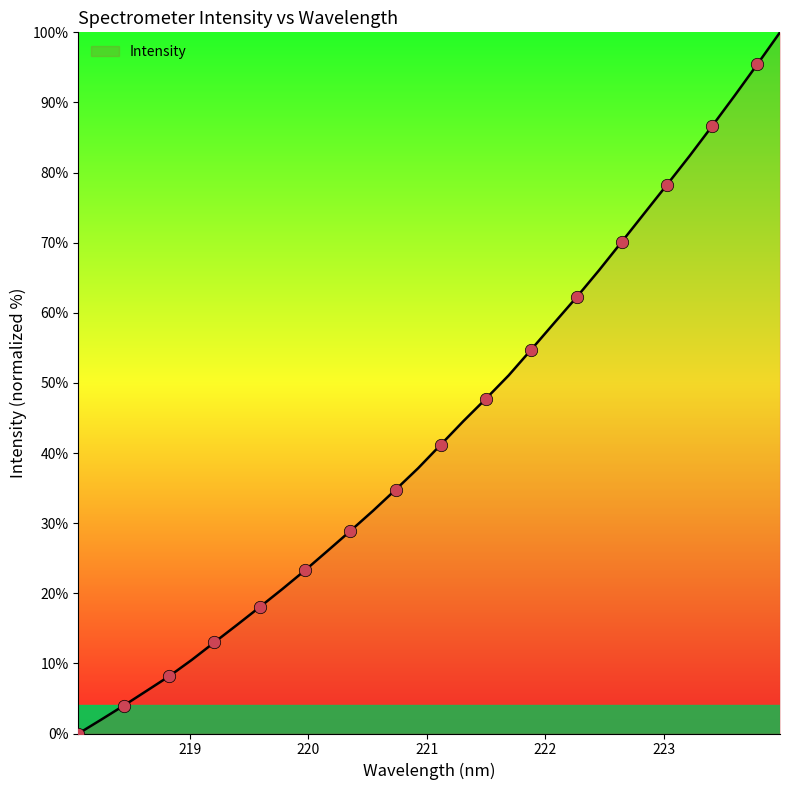

What is the maximum value shown in the chart?

100.0